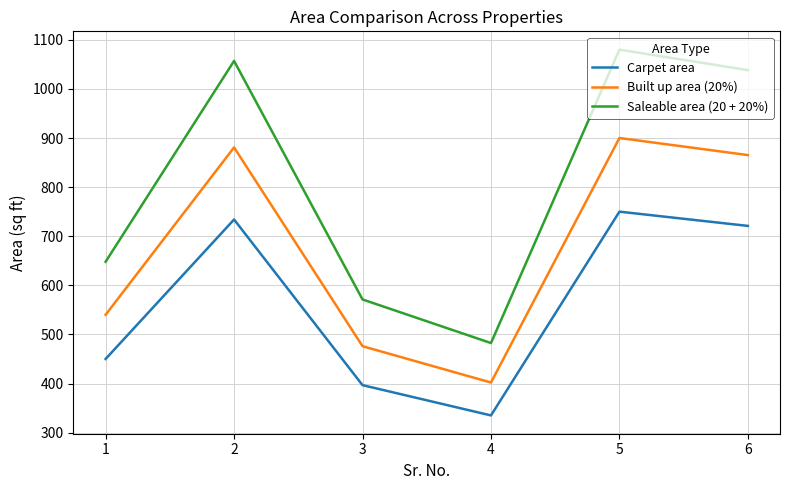

List the labels in order of Saleable area (20 + 20%) value, largest first.

5, 2, 6, 1, 3, 4